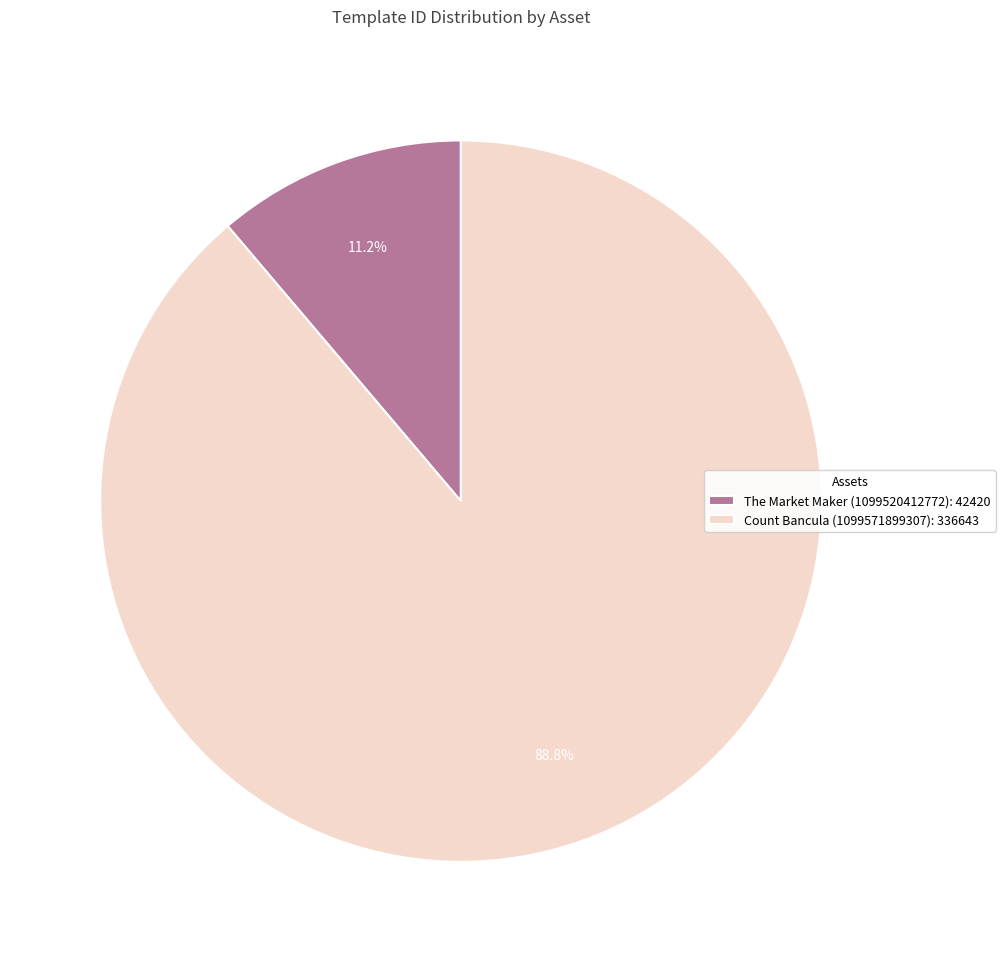

To the nearest percent, what percentage of the pie is Count Bancula (1099571899307)?

89%